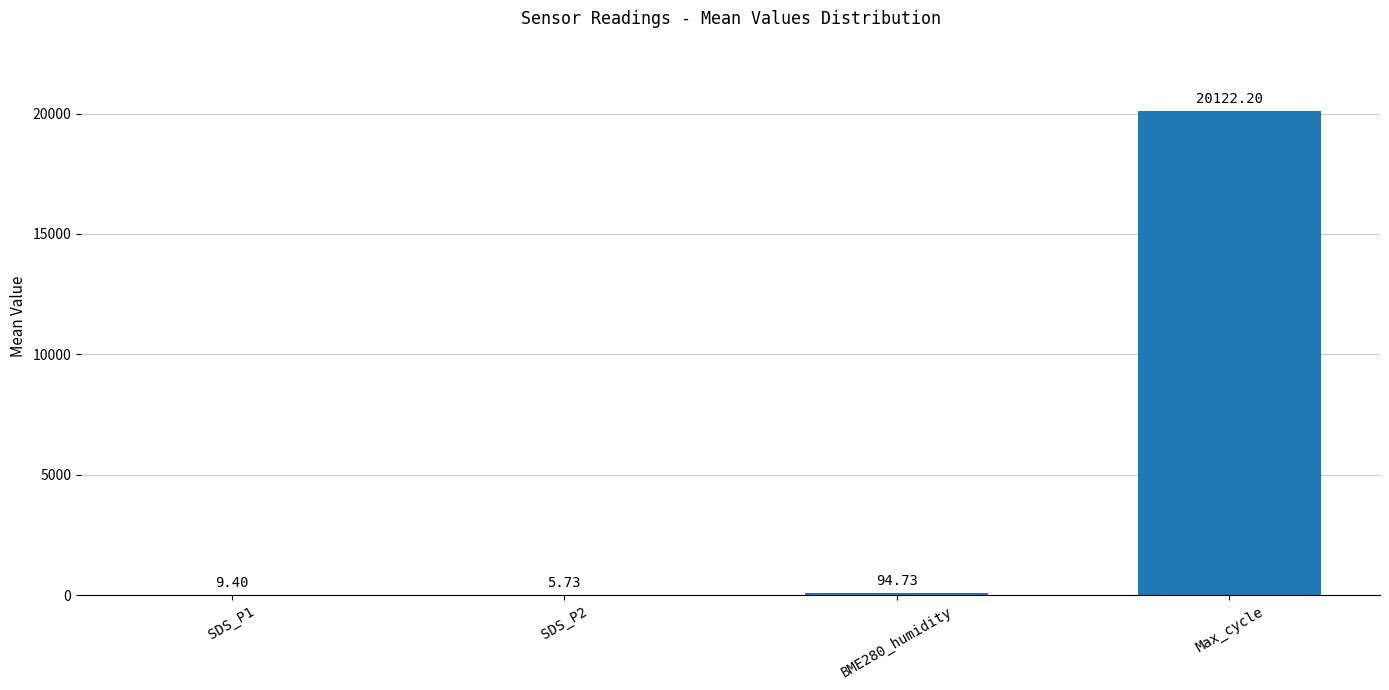

At which label does the data first exceed 94?

BME280_humidity